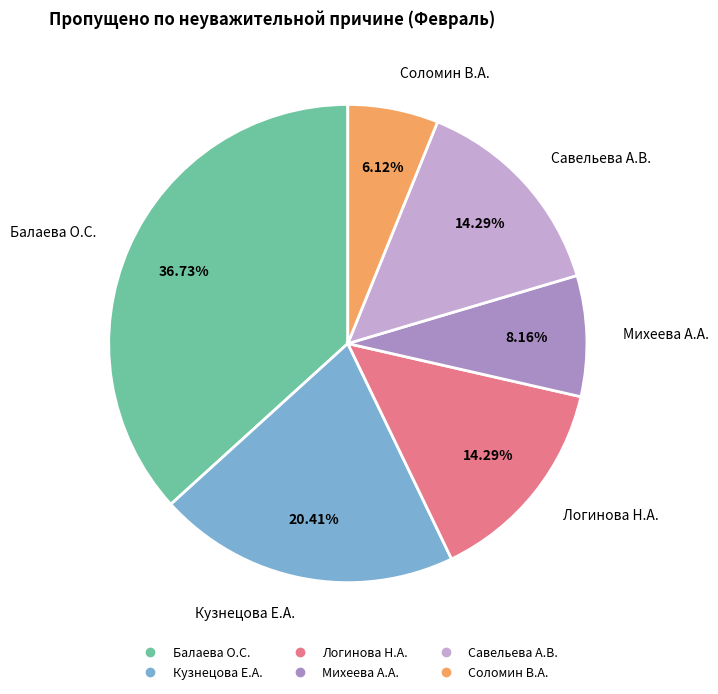

True or false: Кузнецова Е.А. accounts for 20% of the total.

True